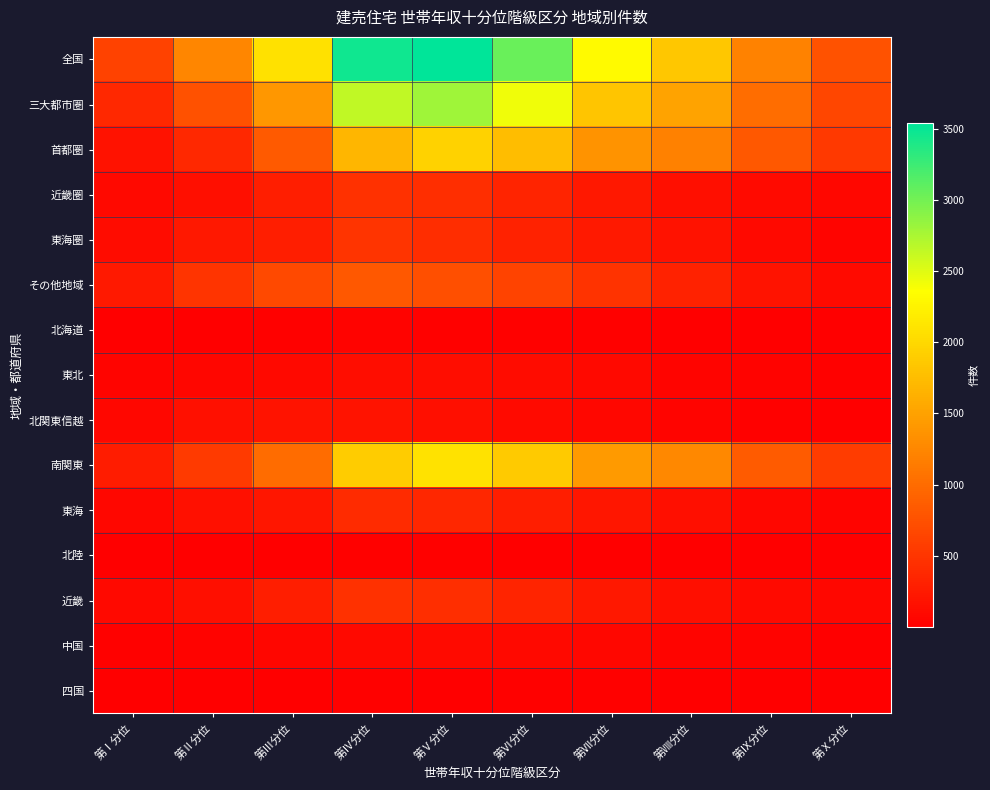

Reading left to right, what are all the values shown in this chart?

全国: 第Ⅰ分位=618	第Ⅱ分位=1248	第Ⅲ分位=2087	第Ⅳ分位=3467	第Ⅴ分位=3538	第Ⅵ分位=3049	第Ⅶ分位=2310	第Ⅷ分位=1844	第Ⅸ分位=1206	第Ⅹ分位=766
三大都市圏: 第Ⅰ分位=381	第Ⅱ分位=752	第Ⅲ分位=1403	第Ⅳ分位=2642	第Ⅴ分位=2803	第Ⅵ分位=2419	第Ⅶ分位=1830	第Ⅷ分位=1518	第Ⅸ分位=1022	第Ⅹ分位=663
首都圏: 第Ⅰ分位=179	第Ⅱ分位=383	第Ⅲ分位=830	第Ⅳ分位=1688	第Ⅴ分位=1941	第Ⅵ分位=1755	第Ⅶ分位=1363	第Ⅷ分位=1192	第Ⅸ分位=824	第Ⅹ分位=536
近畿圏: 第Ⅰ分位=84	第Ⅱ分位=140	第Ⅲ分位=290	第Ⅳ分位=463	第Ⅴ分位=440	第Ⅵ分位=340	第Ⅶ分位=231	第Ⅷ分位=147	第Ⅸ分位=111	第Ⅹ分位=75
東海圏: 第Ⅰ分位=118	第Ⅱ分位=229	第Ⅲ分位=283	第Ⅳ分位=491	第Ⅴ分位=422	第Ⅵ分位=324	第Ⅶ分位=236	第Ⅷ分位=179	第Ⅸ分位=87	第Ⅹ分位=52
その他地域: 第Ⅰ分位=237	第Ⅱ分位=496	第Ⅲ分位=684	第Ⅳ分位=825	第Ⅴ分位=735	第Ⅵ分位=630	第Ⅶ分位=480	第Ⅷ分位=326	第Ⅸ分位=184	第Ⅹ分位=103
北海道: 第Ⅰ分位=2	第Ⅱ分位=7	第Ⅲ分位=16	第Ⅳ分位=31	第Ⅴ分位=20	第Ⅵ分位=26	第Ⅶ分位=16	第Ⅷ分位=14	第Ⅸ分位=7	第Ⅹ分位=1
東北: 第Ⅰ分位=50	第Ⅱ分位=60	第Ⅲ分位=89	第Ⅳ分位=136	第Ⅴ分位=127	第Ⅵ分位=114	第Ⅶ分位=85	第Ⅷ分位=54	第Ⅸ分位=32	第Ⅹ分位=17
北関東信越: 第Ⅰ分位=74	第Ⅱ分位=166	第Ⅲ分位=190	第Ⅳ分位=193	第Ⅴ分位=140	第Ⅵ分位=99	第Ⅶ分位=71	第Ⅷ分位=46	第Ⅸ分位=18	第Ⅹ分位=11
南関東: 第Ⅰ分位=266	第Ⅱ分位=551	第Ⅲ分位=1003	第Ⅳ分位=1889	第Ⅴ分位=2091	第Ⅵ分位=1870	第Ⅶ分位=1431	第Ⅷ分位=1262	第Ⅸ分位=855	第Ⅹ分位=562
東海: 第Ⅰ分位=82	第Ⅱ分位=165	第Ⅲ分位=213	第Ⅳ分位=409	第Ⅴ分位=371	第Ⅵ分位=283	第Ⅶ分位=214	第Ⅷ分位=151	第Ⅸ分位=79	第Ⅹ分位=48
北陸: 第Ⅰ分位=5	第Ⅱ分位=3	第Ⅲ分位=9	第Ⅳ分位=16	第Ⅴ分位=15	第Ⅵ分位=11	第Ⅶ分位=13	第Ⅷ分位=7	第Ⅸ分位=4	第Ⅹ分位=2
近畿: 第Ⅰ分位=84	第Ⅱ分位=140	第Ⅲ分位=290	第Ⅳ分位=463	第Ⅴ分位=440	第Ⅵ分位=340	第Ⅶ分位=231	第Ⅷ分位=147	第Ⅸ分位=111	第Ⅹ分位=75
中国: 第Ⅰ分位=16	第Ⅱ分位=37	第Ⅲ分位=65	第Ⅳ分位=97	第Ⅴ分位=102	第Ⅵ分位=93	第Ⅶ分位=82	第Ⅷ分位=56	第Ⅸ分位=30	第Ⅹ分位=14
四国: 第Ⅰ分位=4	第Ⅱ分位=9	第Ⅲ分位=12	第Ⅳ分位=22	第Ⅴ分位=13	第Ⅵ分位=19	第Ⅶ分位=20	第Ⅷ分位=10	第Ⅸ分位=10	第Ⅹ分位=7